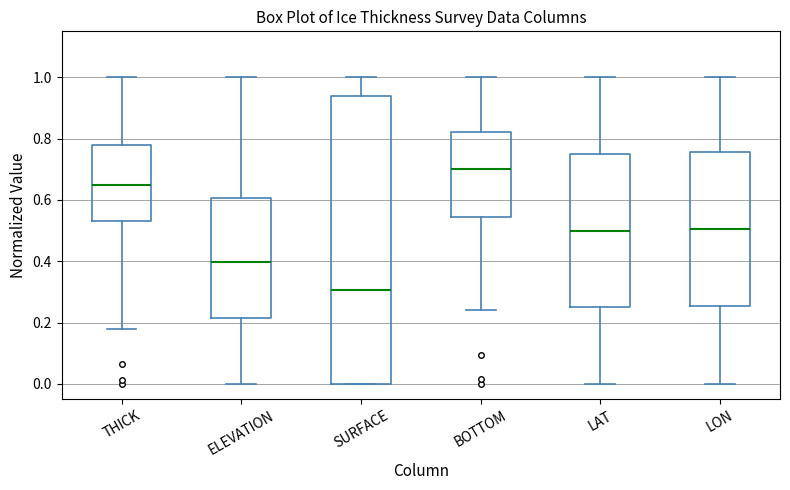

Where does the upper whisker of the box for ELEVATION end on the y-axis? The values are not printed on the chart, so give them approximately, as read against the axis.

1.00